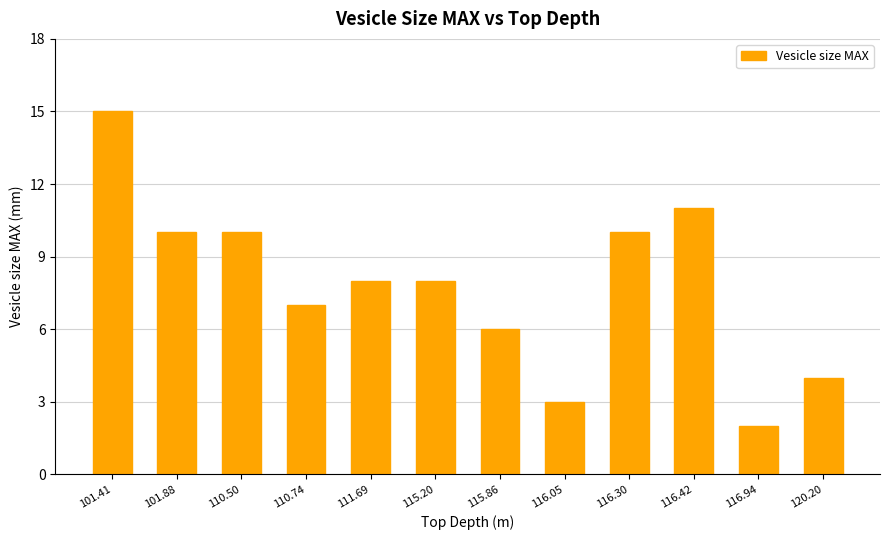

Between 101.41 and 110.74, which is larger?

101.41